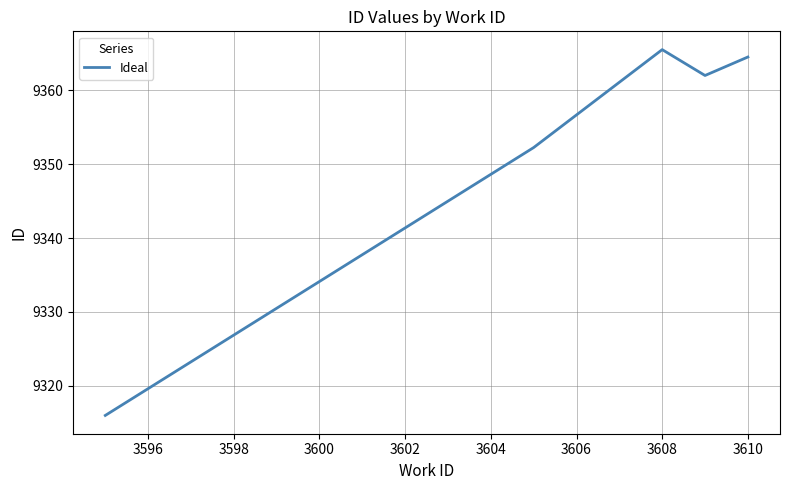

True or false: there are more than 0 points higher than both neighbors.

True